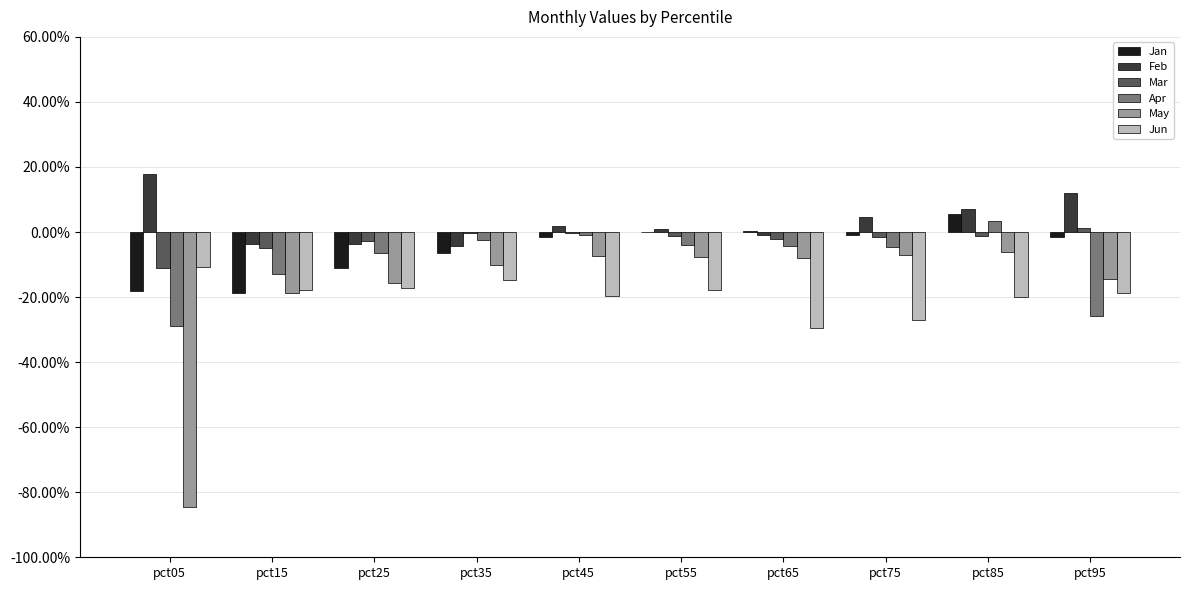

Between pct15 and pct35, which series saw the biggest shift?

Jan